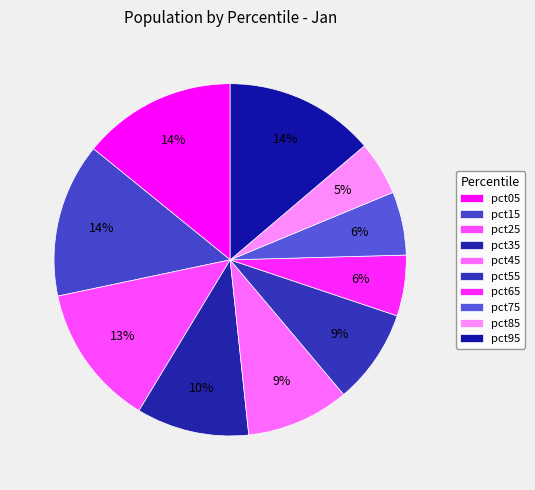

Count the number of slices in the pie.

10